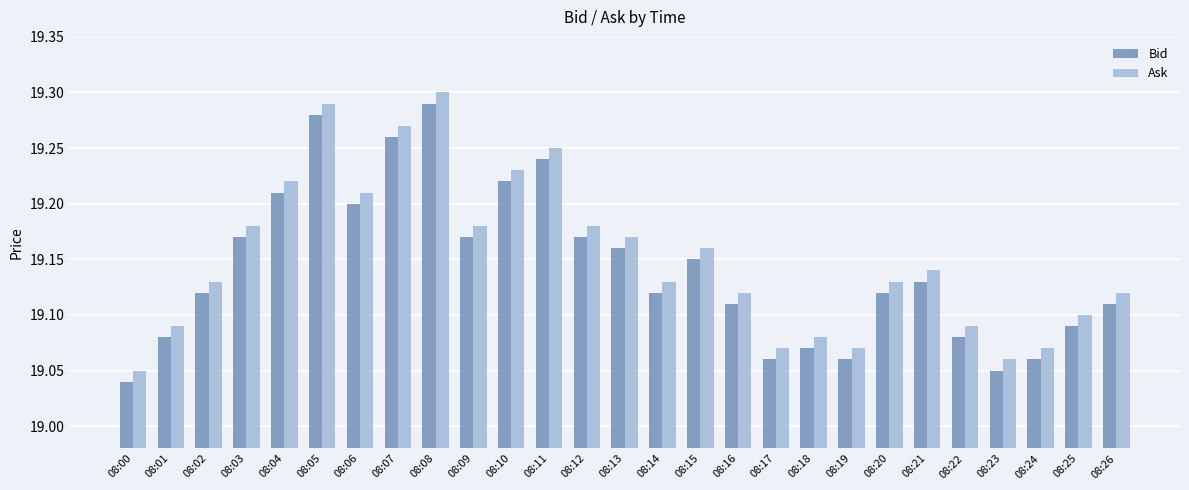

Is it true that Ask equals 19.1 at 08:23?

True